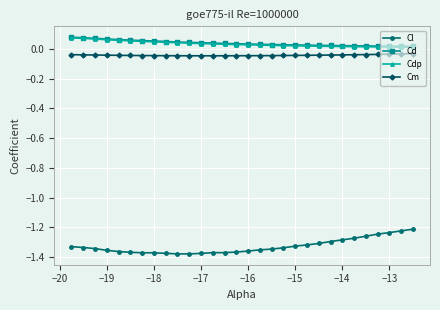

True or false: Cm and Cd intersect in this chart.

False